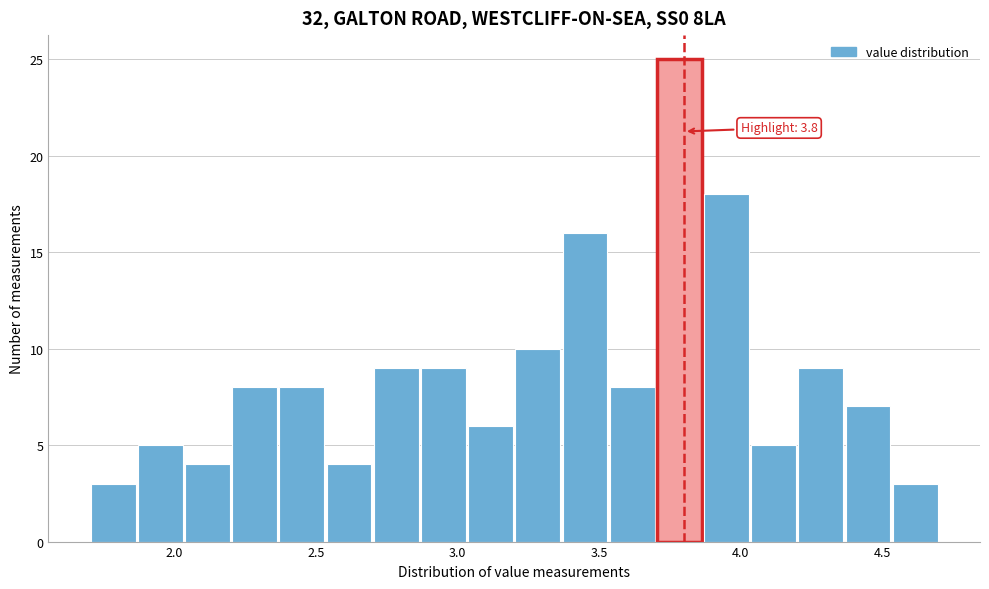

Around what value on the x-axis is the tallest bar? Give the approximate position of its centre, as read against the axis.

3.80